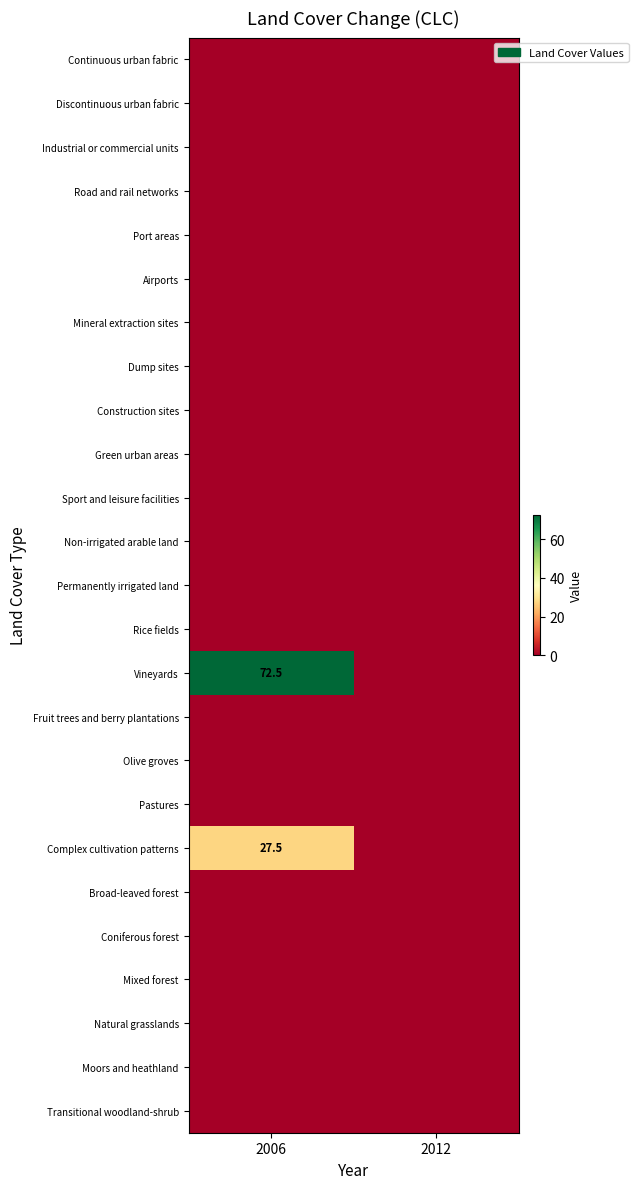

List the labels in order of Road and rail networks value, largest first.

2006, 2012